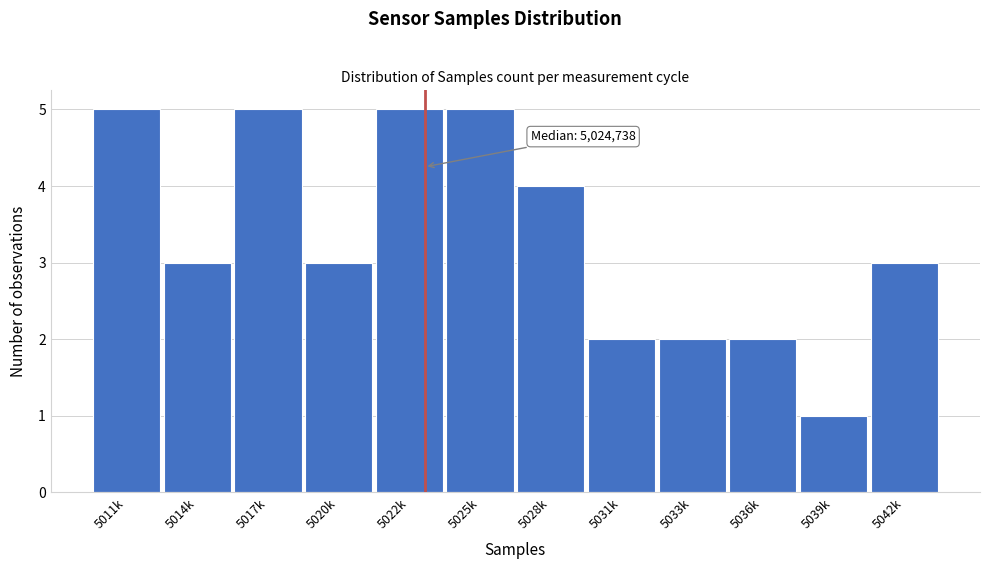

Reading left to right, extract all data points from this chart.

5	3	5	3	5	5	4	2	2	2	1	3